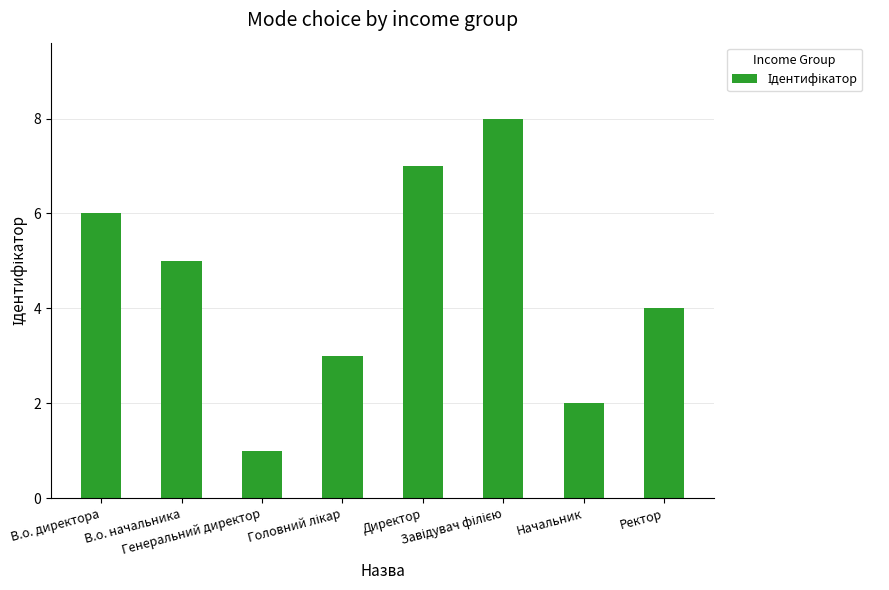

True or false: the data shows 7 at В.о. начальника.

False